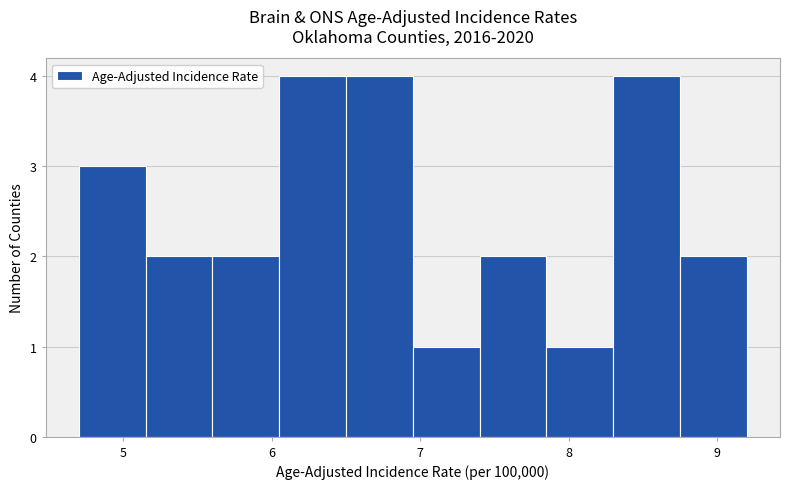

Reading left to right, list every bar in this chart as the range it spans on the x-axis followed by its height. Neither the bar edges nor the heights are printed on the chart, so give them approximately, as read against the axes.

4.70 to 5.15: 3
5.15 to 5.60: 2
5.60 to 6.05: 2
6.05 to 6.50: 4
6.50 to 6.95: 4
6.95 to 7.40: 1
7.40 to 7.85: 2
7.85 to 8.30: 1
8.30 to 8.75: 4
8.75 to 9.20: 2